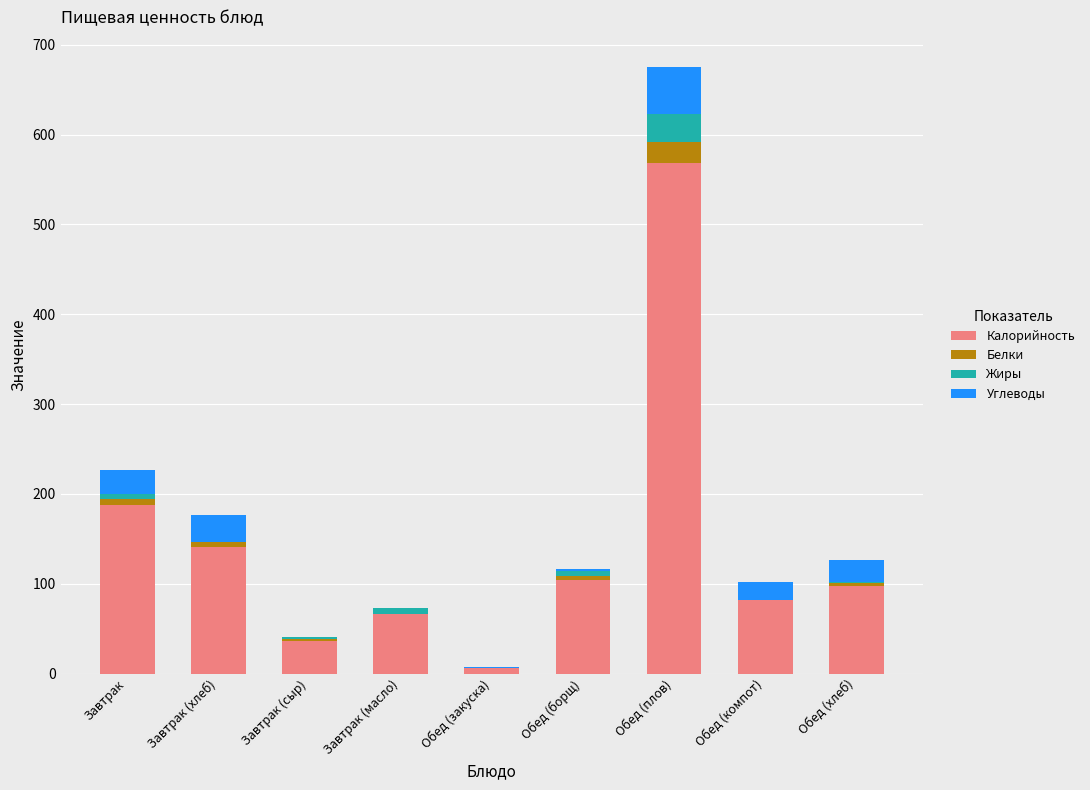

What is the highest value of the Калорийность series?

568